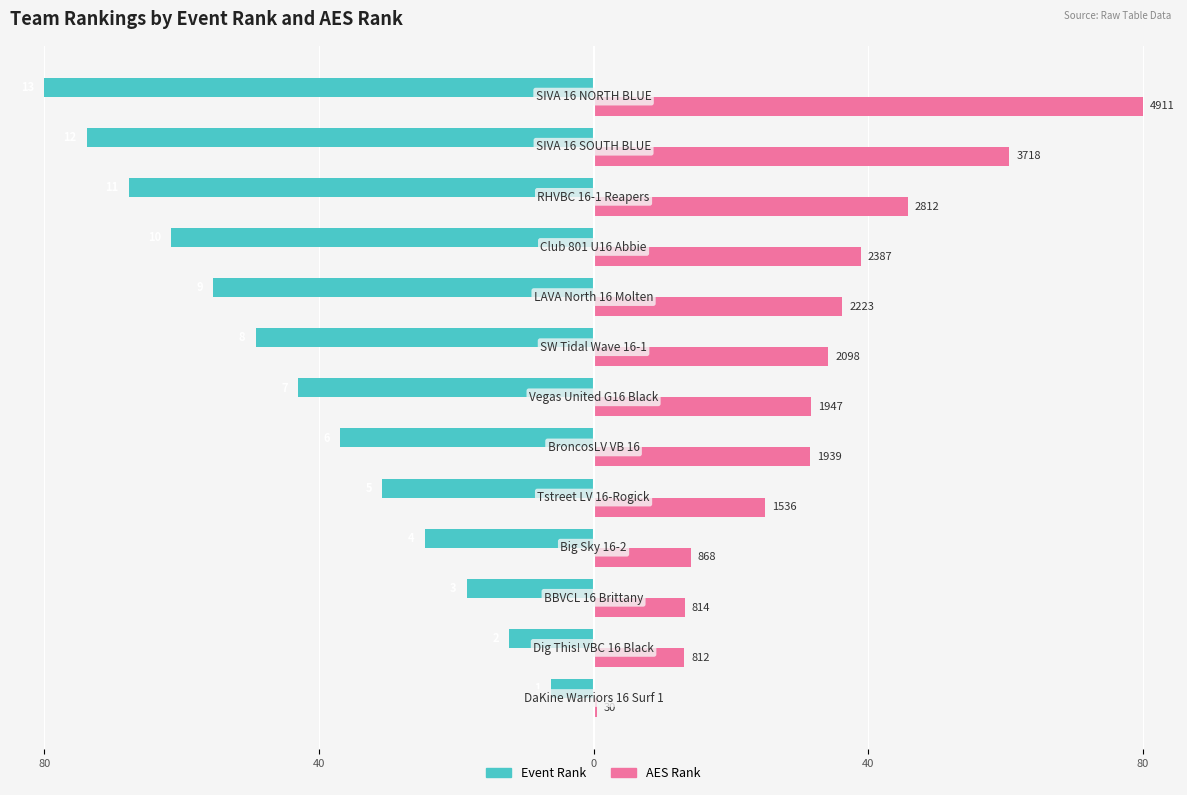

What are all the series names shown in the legend?

Event Rank, AES Rank